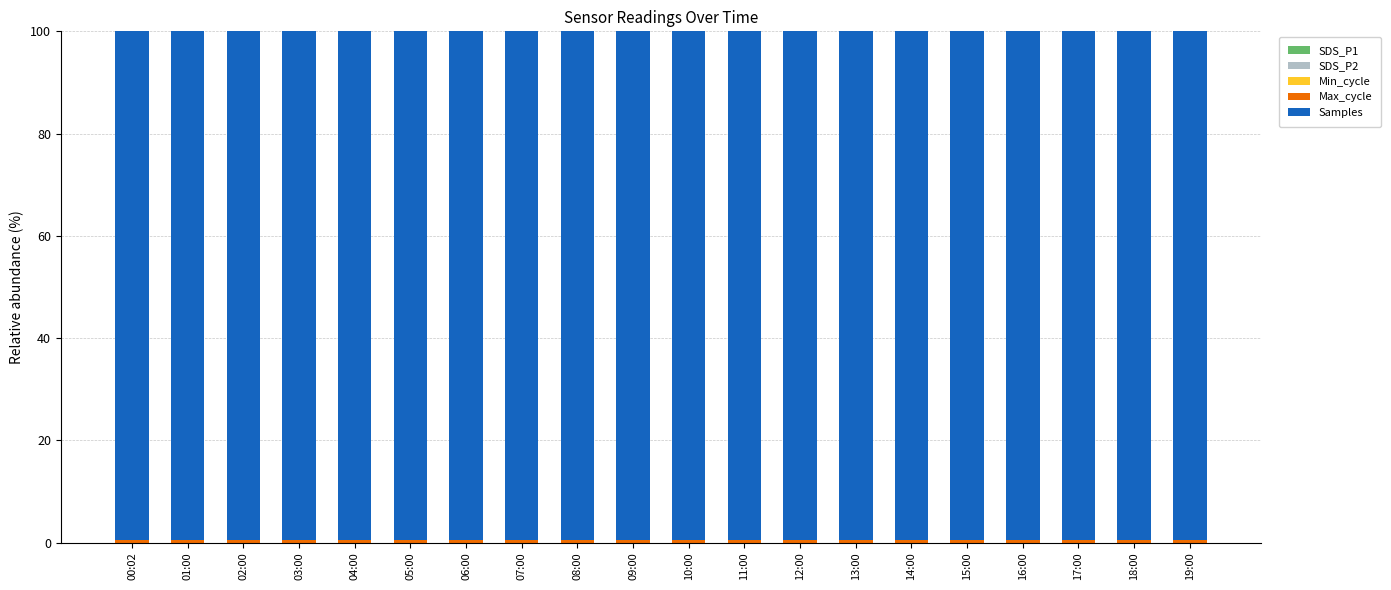

Which series has the widest spread of values?

Samples